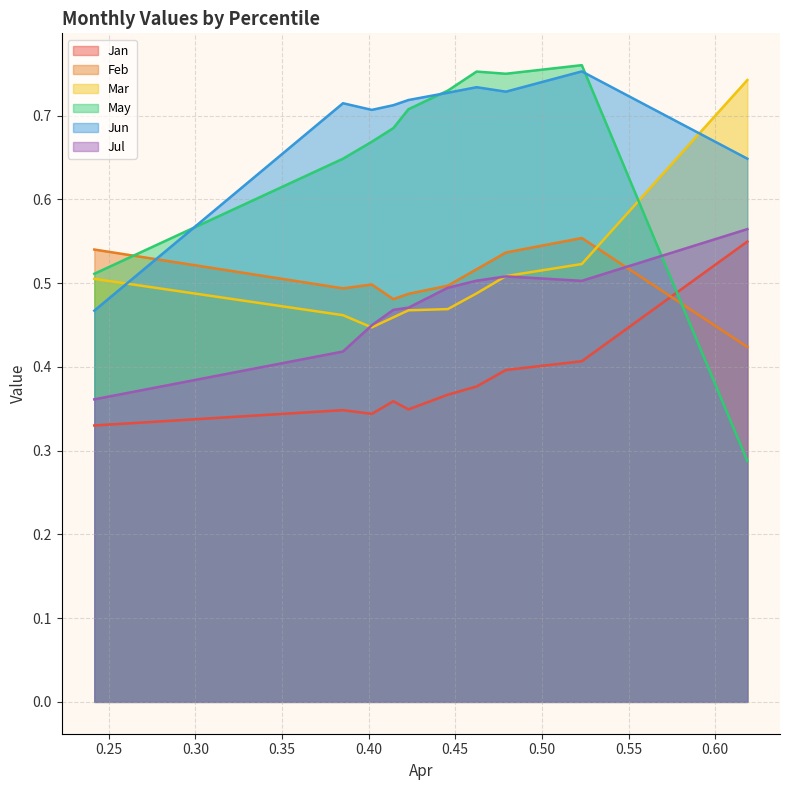

True or false: Jan has a value of 0.3 at pct95.

False